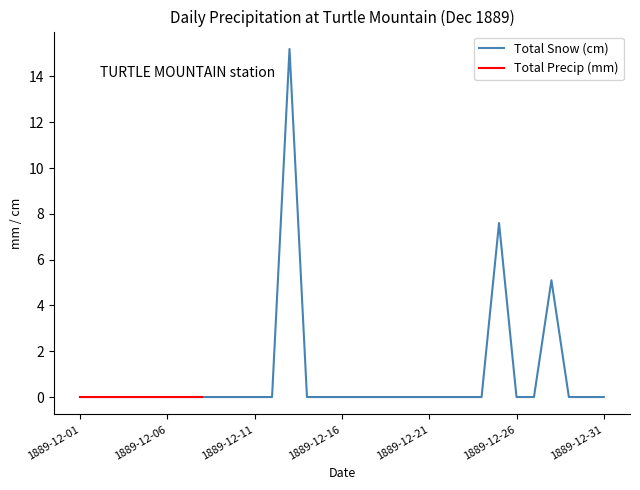

What is the maximum value shown in the chart?

15.2